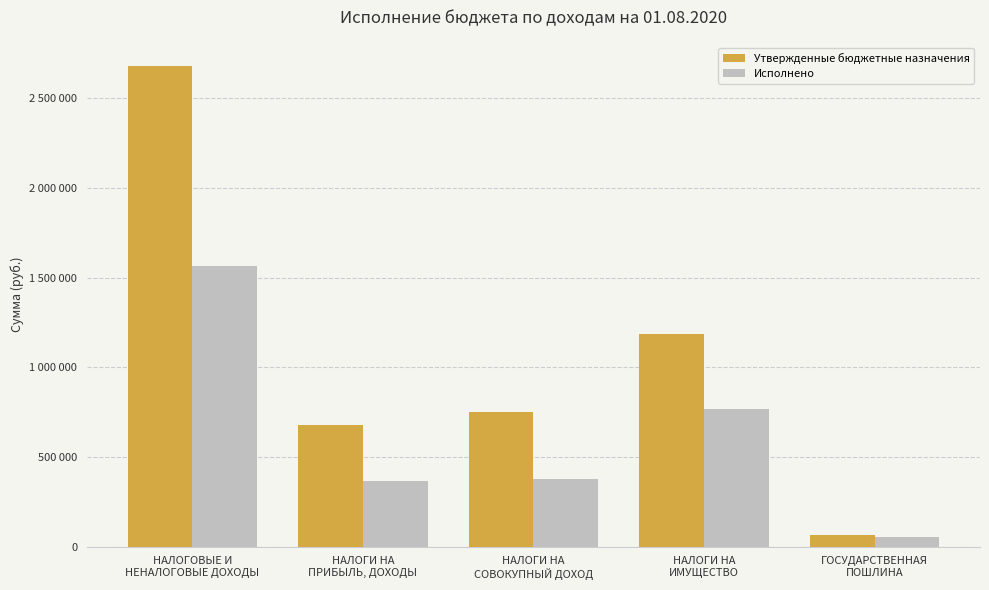

What is the average value of the Исполнено series?

626123.3